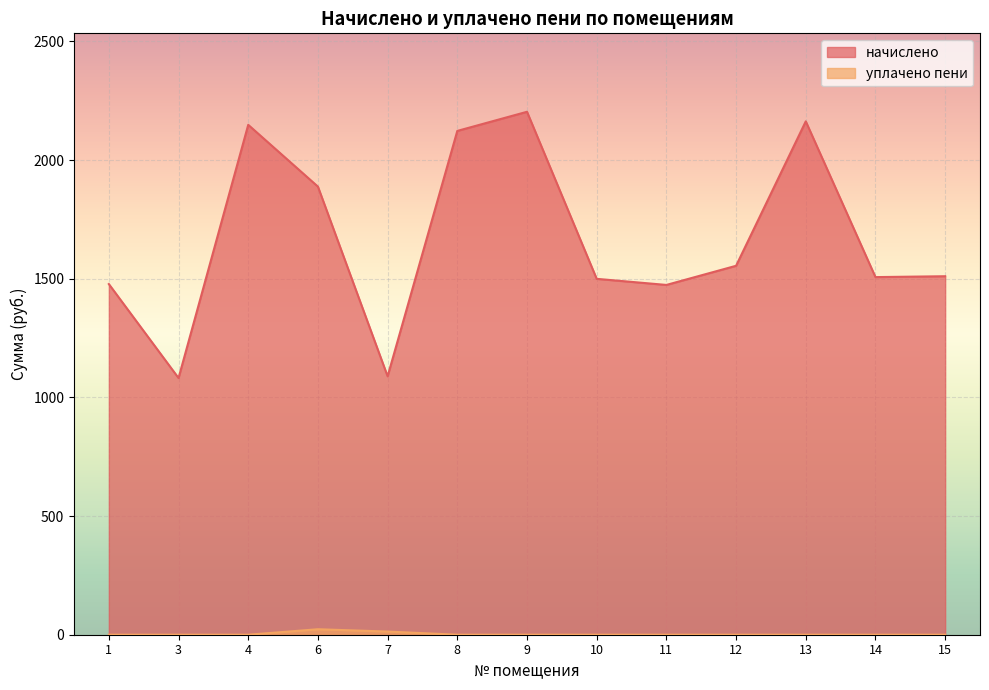

How many lines are shown in the chart?

2